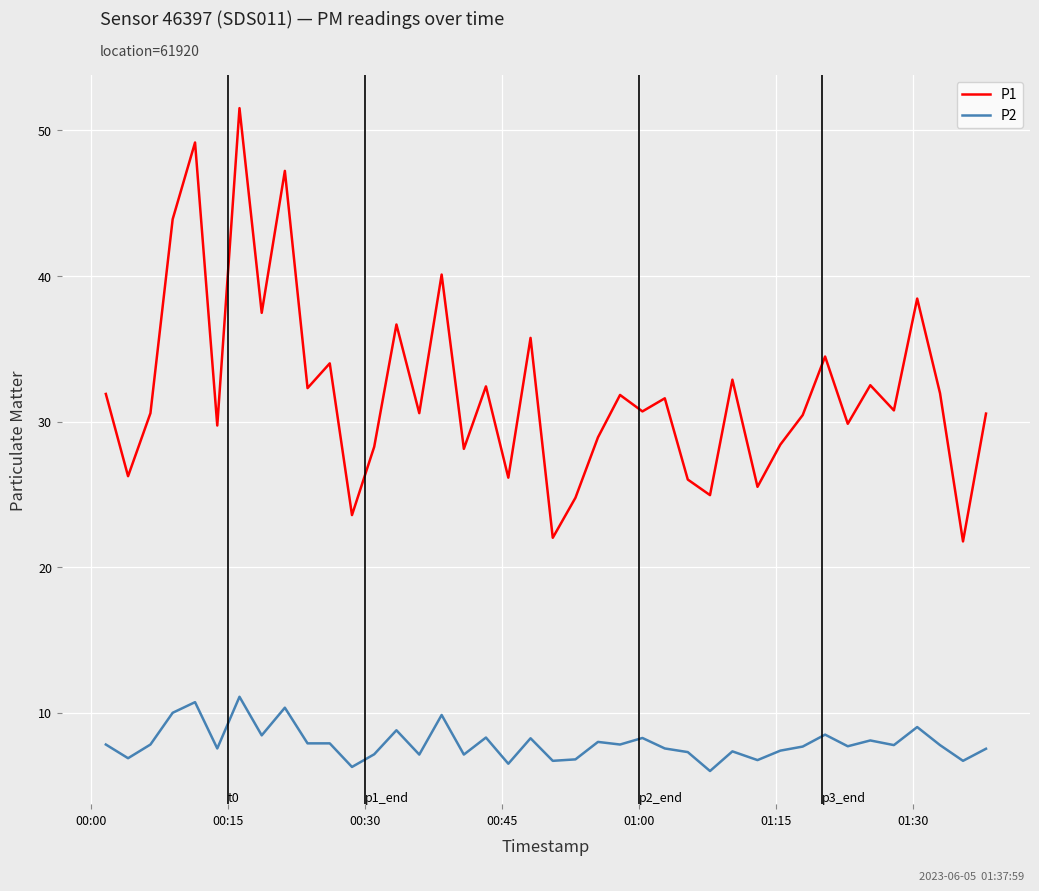

What is the difference between the maximum and minimum values in the P1 series?

29.8